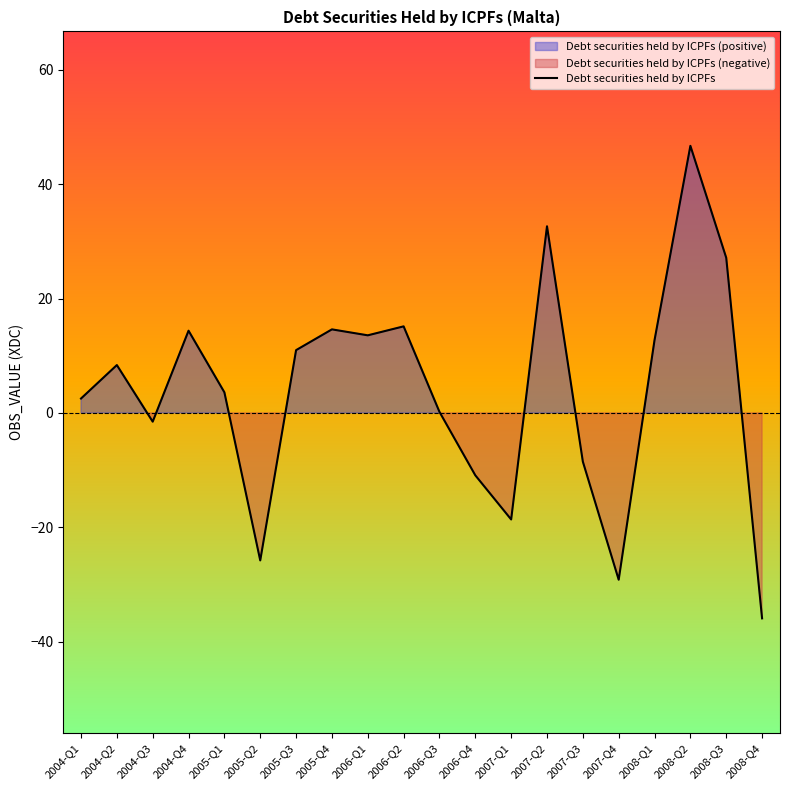

What is the label of the 7th point from the right?

2007-Q2